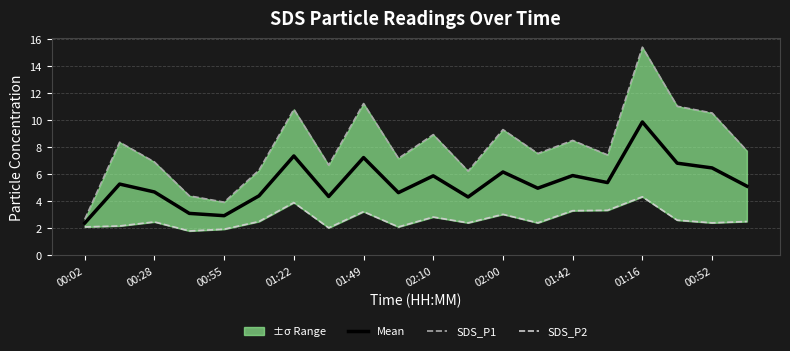

What is the difference between the SDS_P1 values at 13 and 11?

1.3